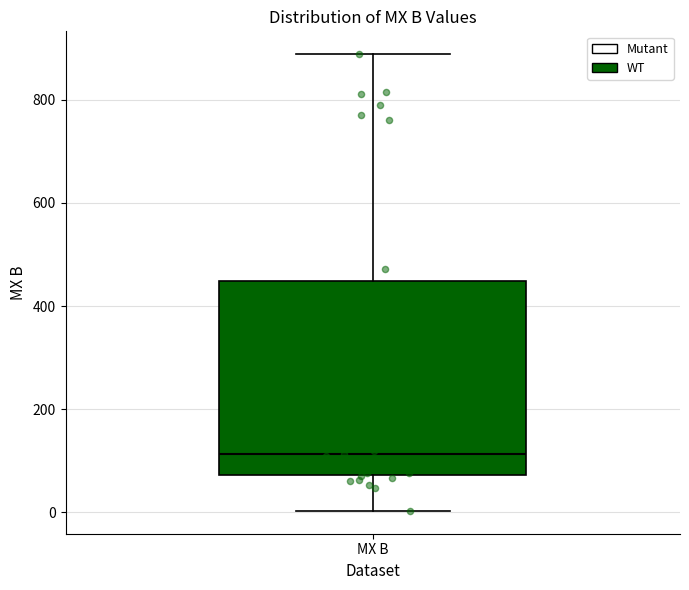

Transcribe this box plot: give where the median line is, the range the box spans, and where the two whiskers end, as read against the y-axis. The values are not printed on the chart, so give them approximately, as read against the axis.

median 120, box 80 to 440, whiskers 0 to 880